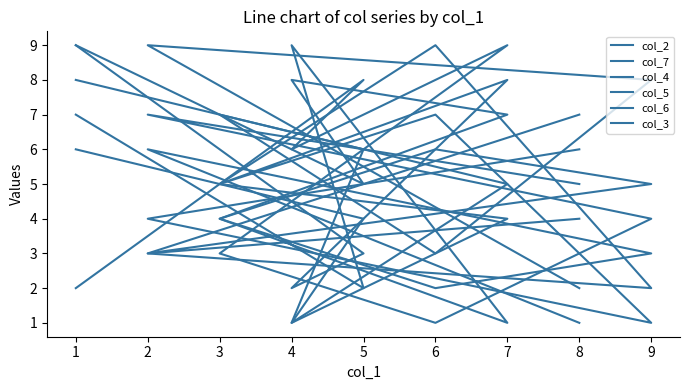

Which series has the largest total across all categories?

col_7